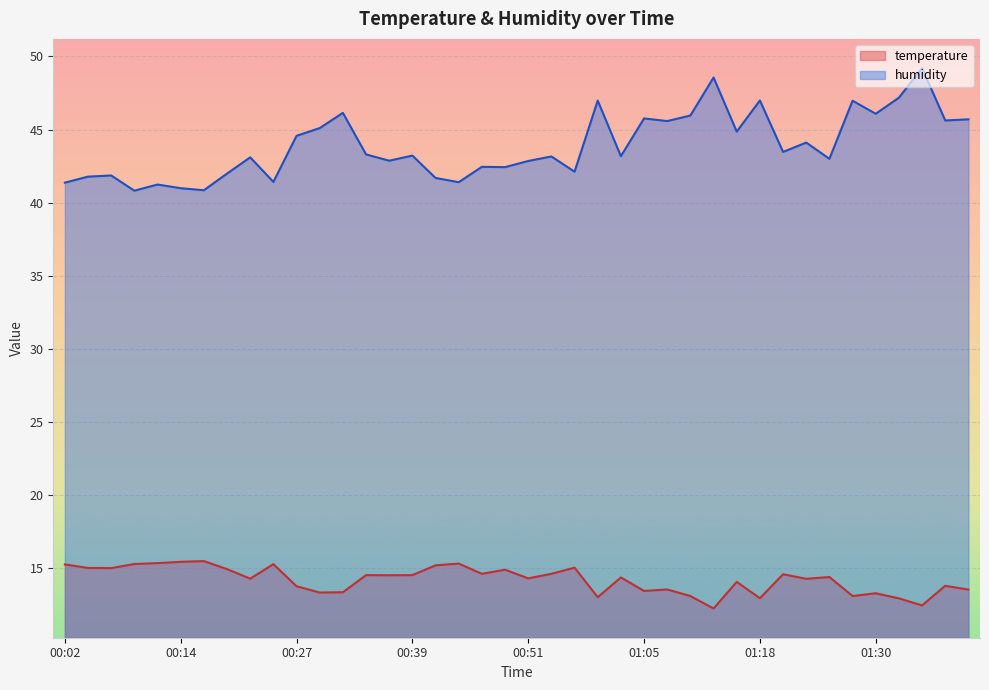

Between 00:46 and 01:08, which series saw the biggest shift?

humidity